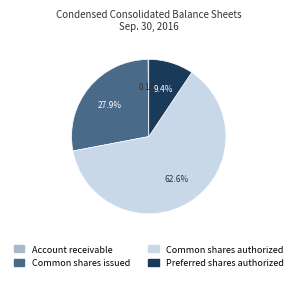

Which has a higher value, Preferred shares authorized or Common shares issued?

Common shares issued